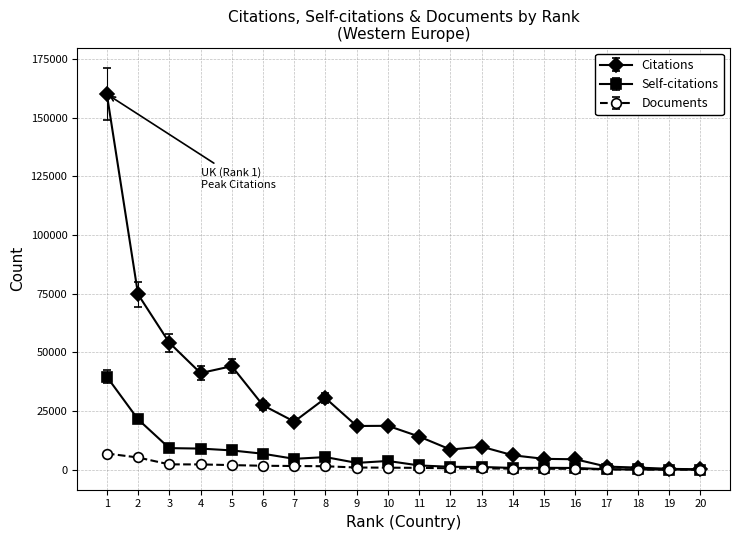

Where does the Citations series first go above 18600?

1